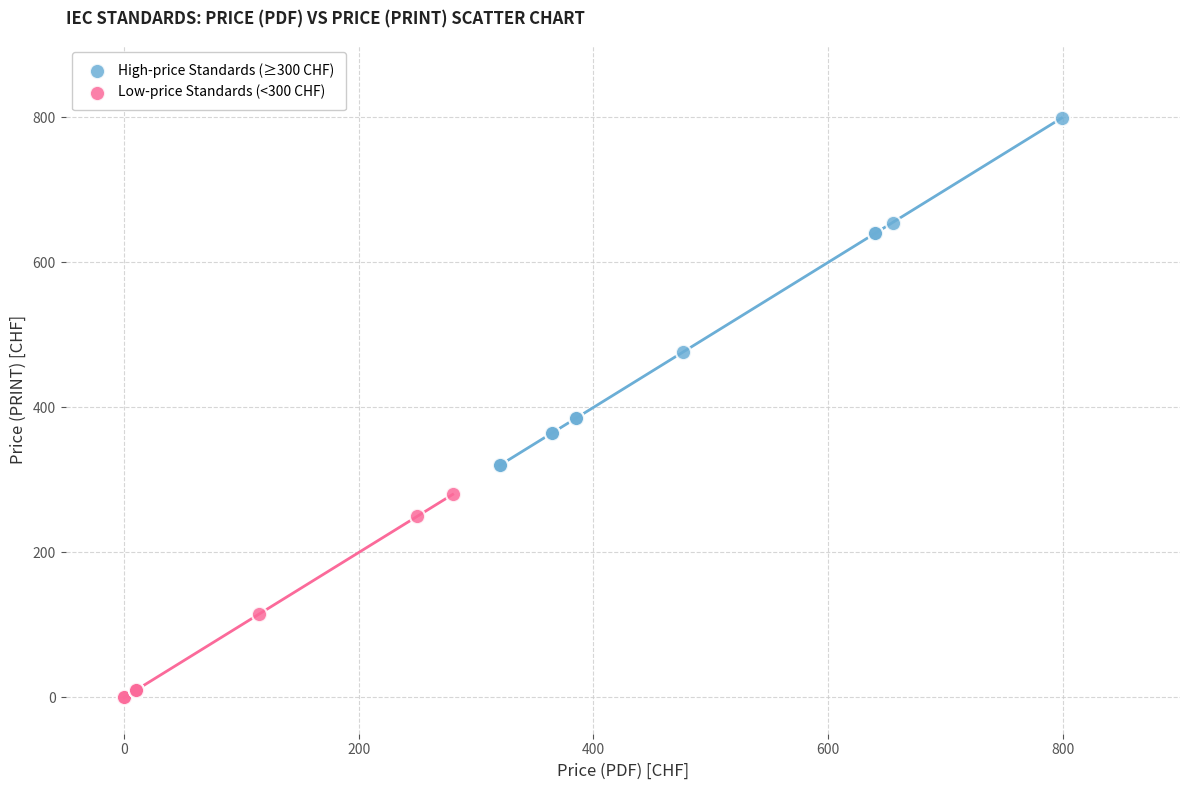

Which series contains the highest Y value?

High-price Standards (≥300 CHF)